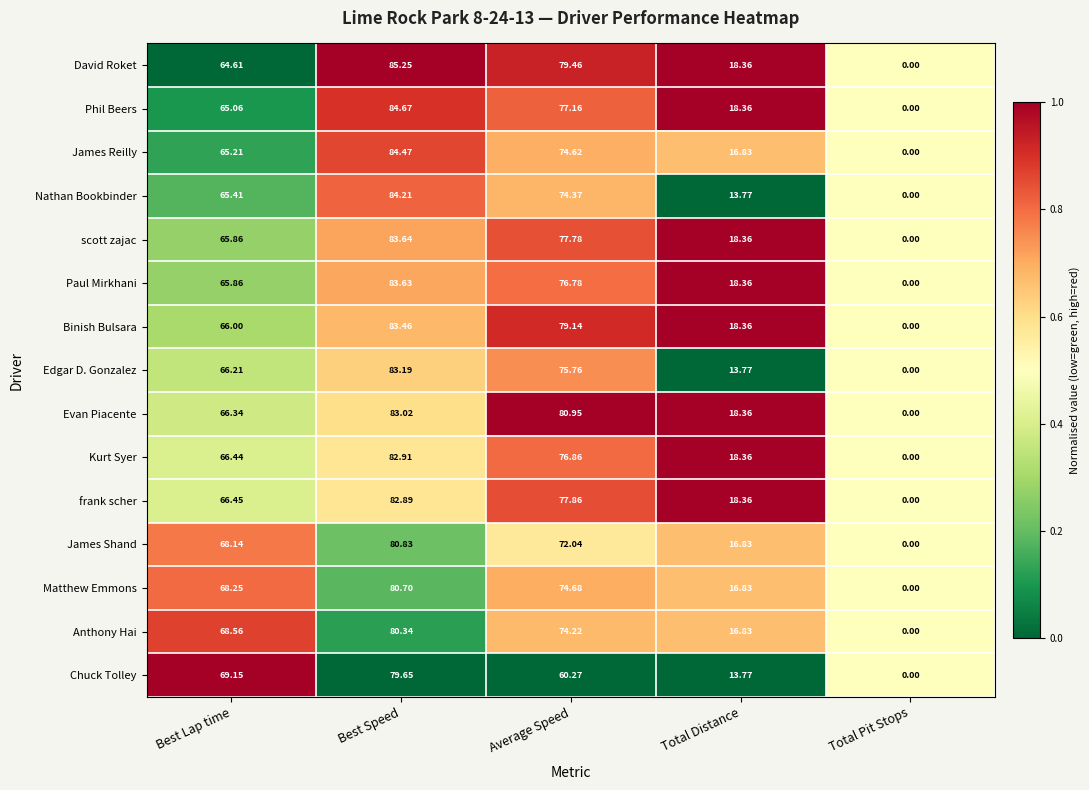

Which series has the largest total across all categories?

Evan Piacente